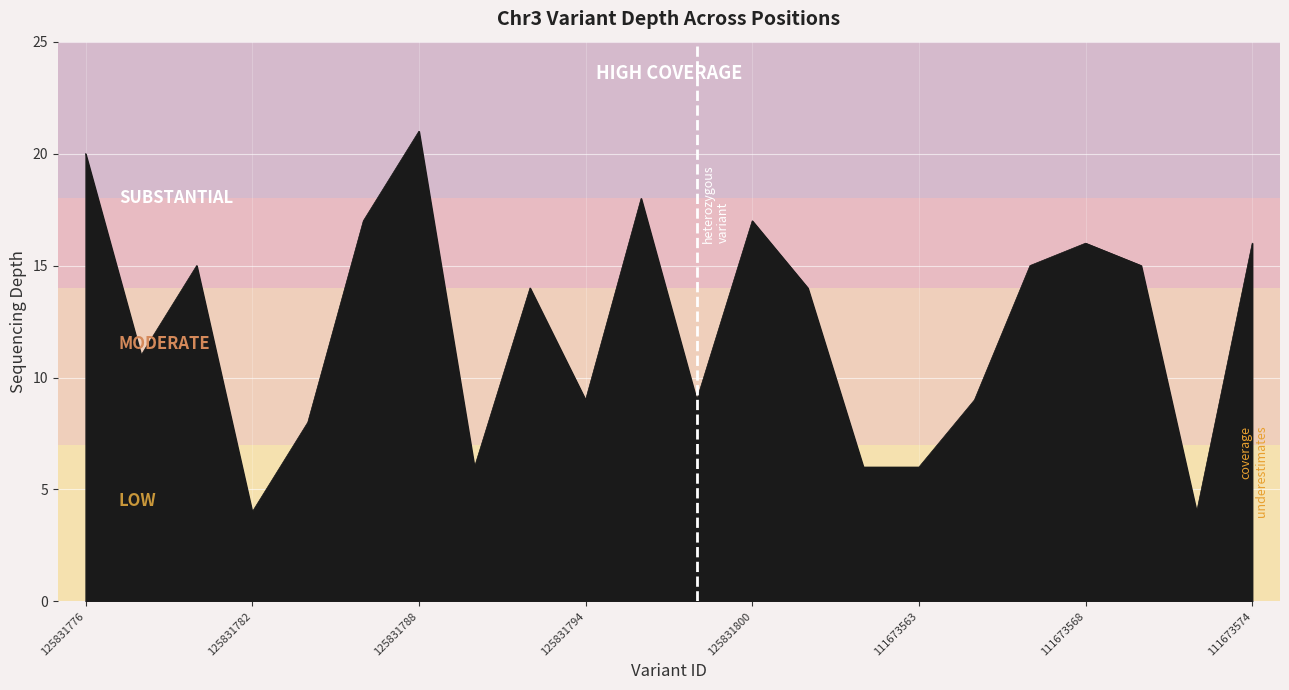

What is the maximum value shown in the chart?

21